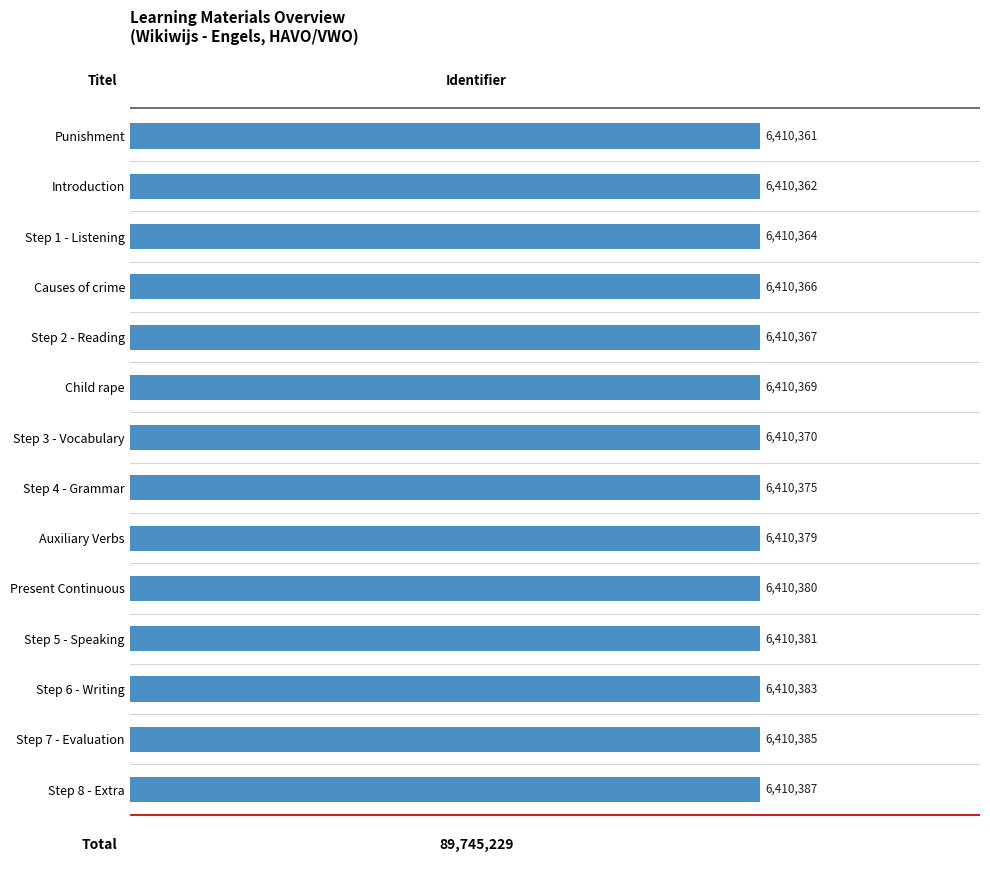

Does the chart contain any negative values?

No